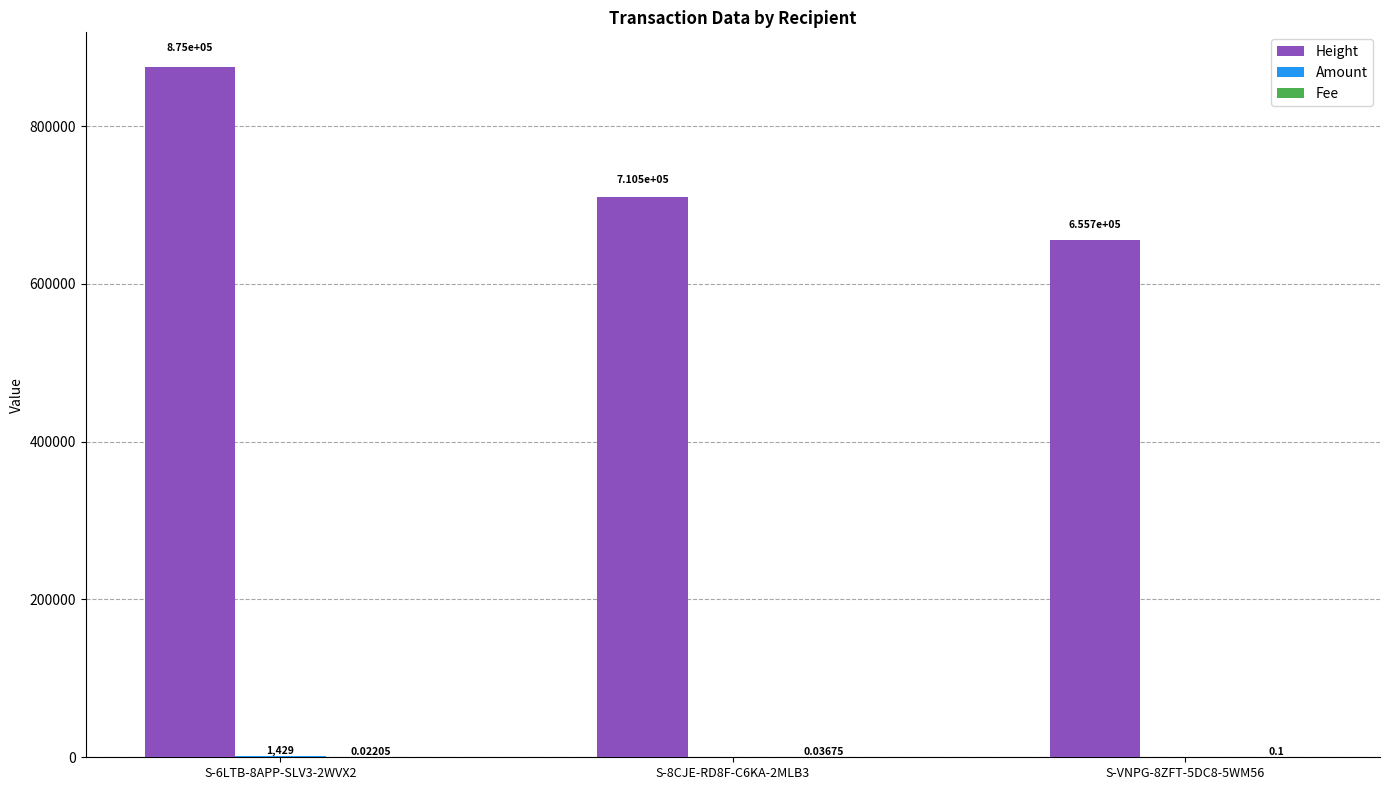

Which series changed the most between S-6LTB-8APP-SLV3-2WVX2 and S-8CJE-RD8F-C6KA-2MLB3?

Height